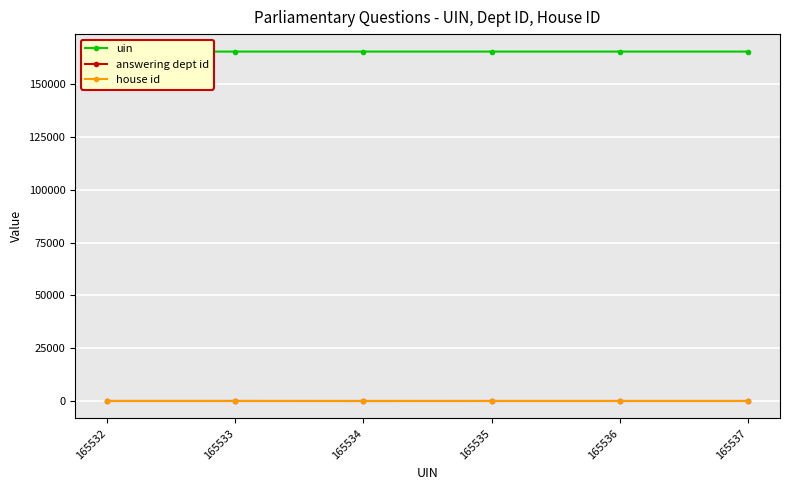

What are all the series names shown in the legend?

uin, answering dept id, house id